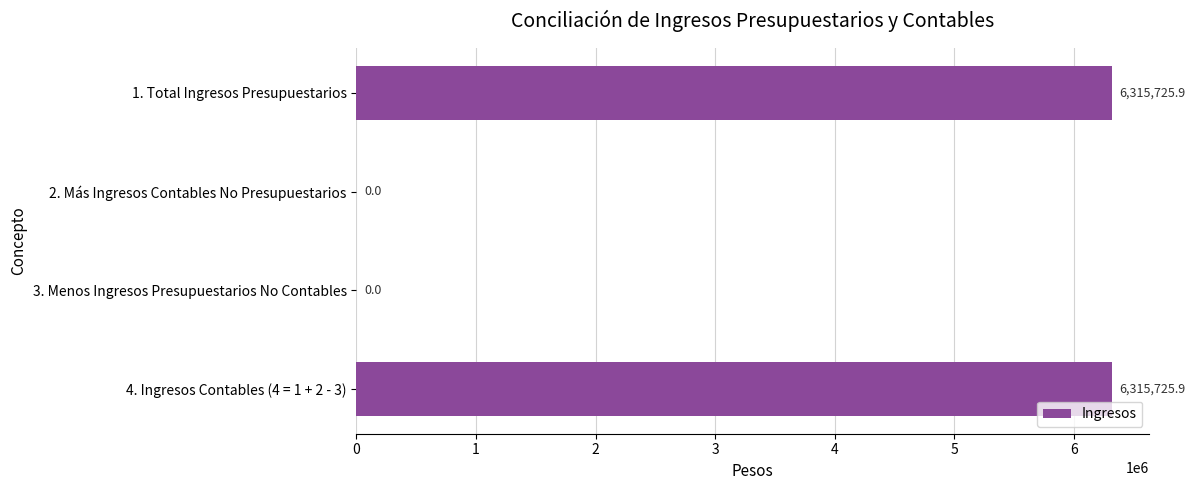

Reading top to bottom, transcribe all the data shown in this chart.

1. Total Ingresos Presupuestarios=6315725.9	2. Más Ingresos Contables No Presupuestarios=0.0	3. Menos Ingresos Presupuestarios No Contables=0.0	4. Ingresos Contables (4 = 1 + 2 - 3)=6315725.9